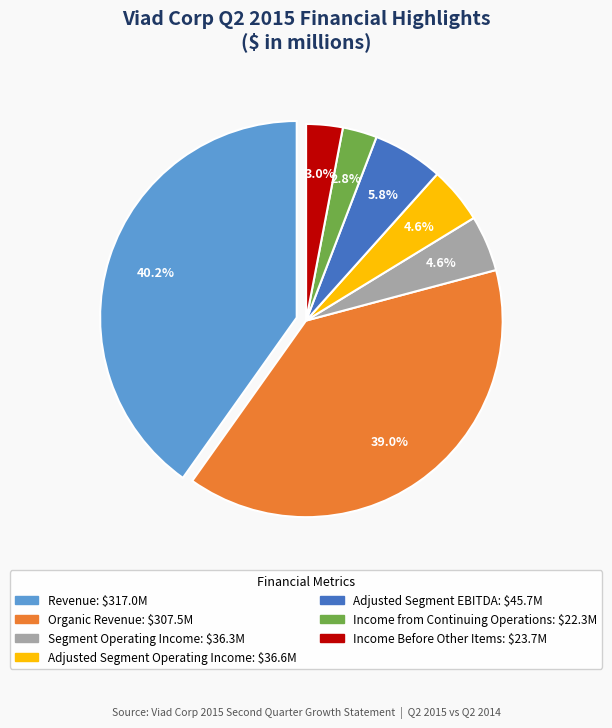

What percentage is NOT represented by Adjusted Segment EBITDA?

94.2%